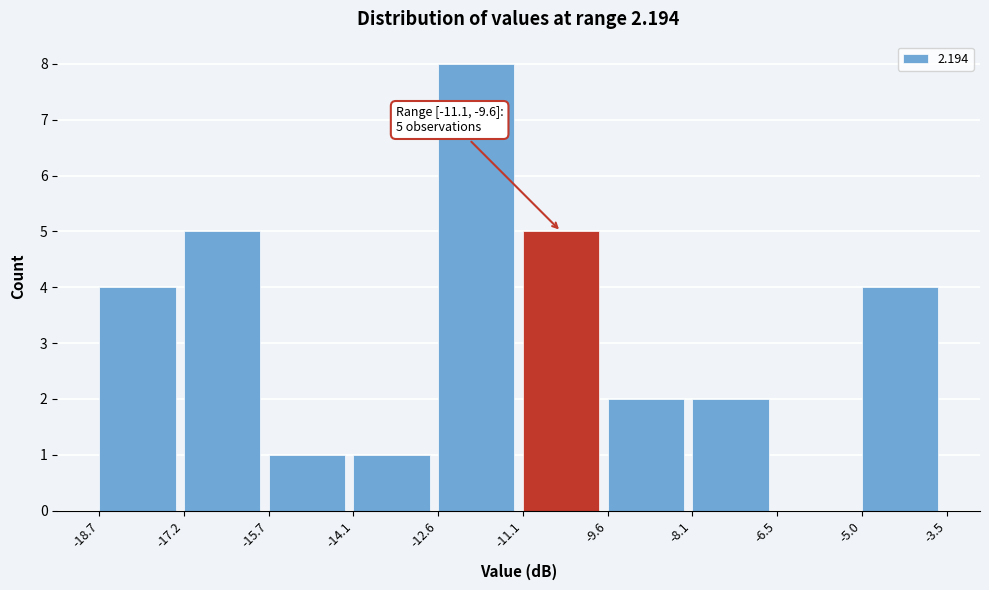

Which range on the x-axis has the tallest bar?

-12.6 to -11.1